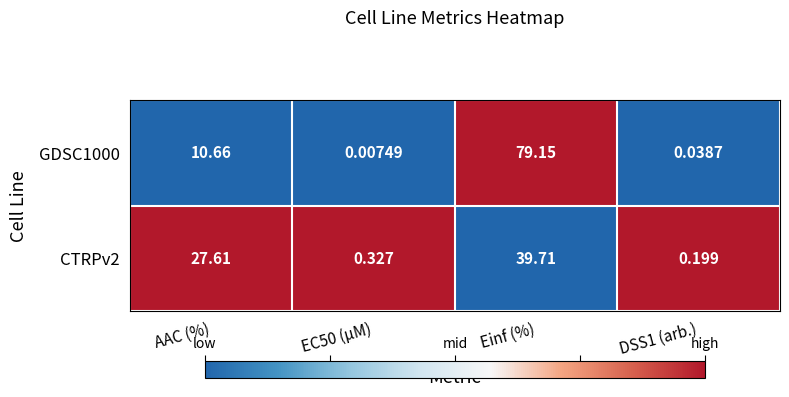

At which label does CTRPv2 first exceed 27?

AAC (%)